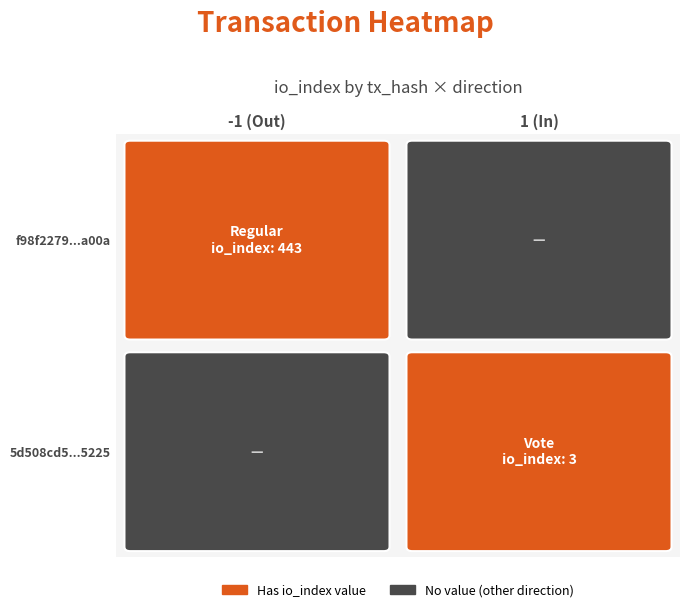

What value does the f98f2279713f32f8532fc446fd2e8c25a33a00a series have at io_index, to the nearest 5?

445